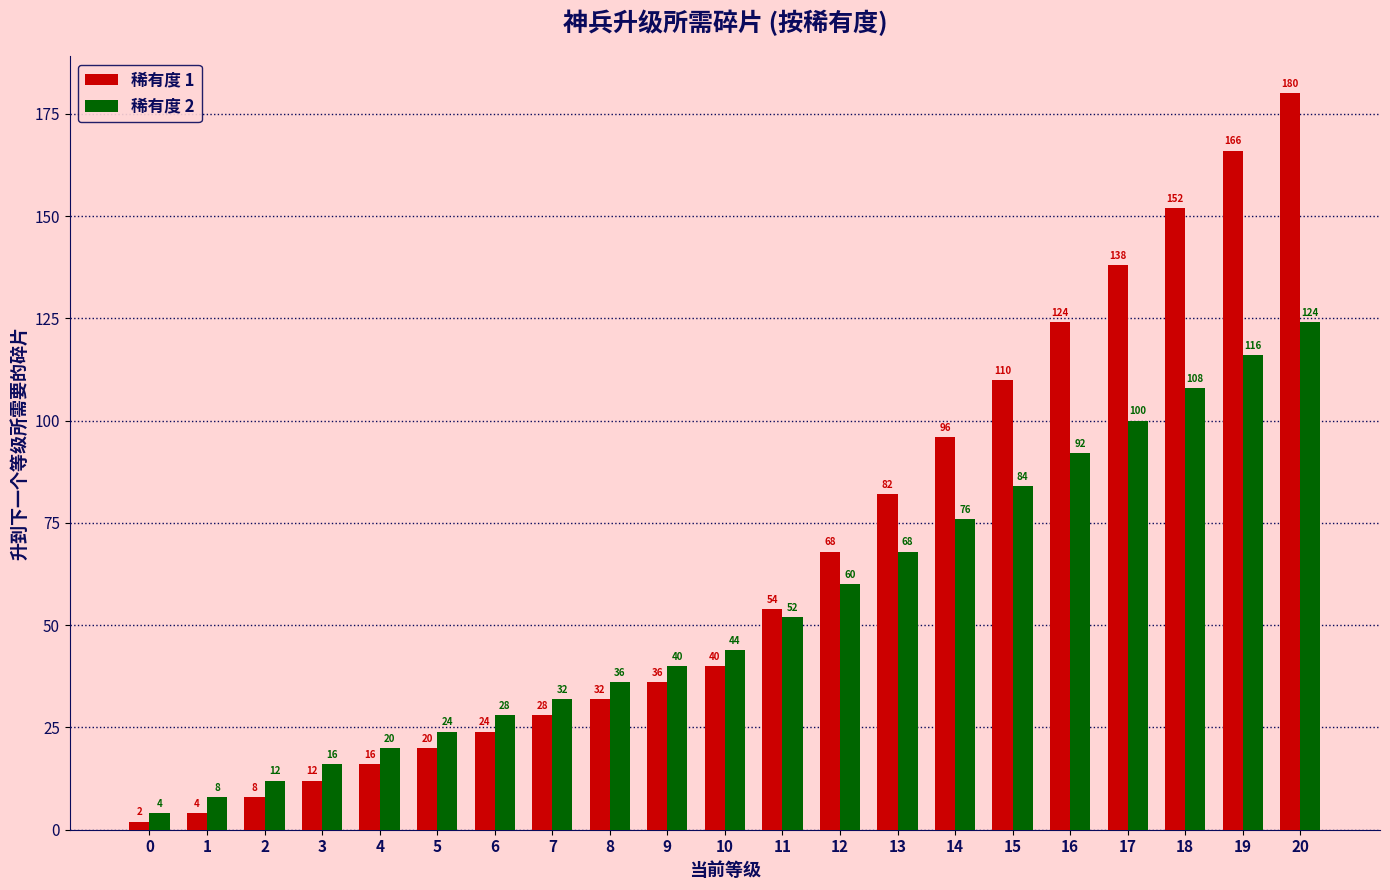

What is the minimum value for 稀有度 1?

2